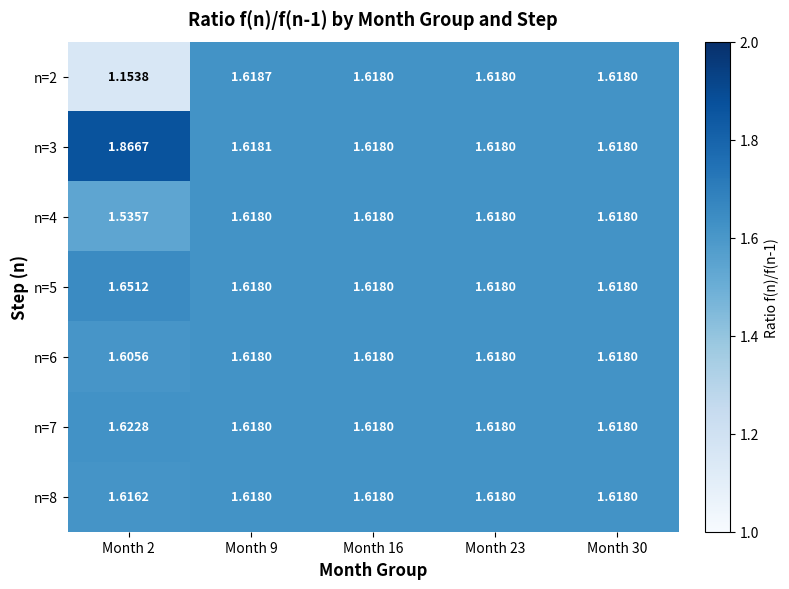

Rank the series at Month 30 from lowest to highest value.

n=2, n=3, n=4, n=5, n=6, n=7, n=8